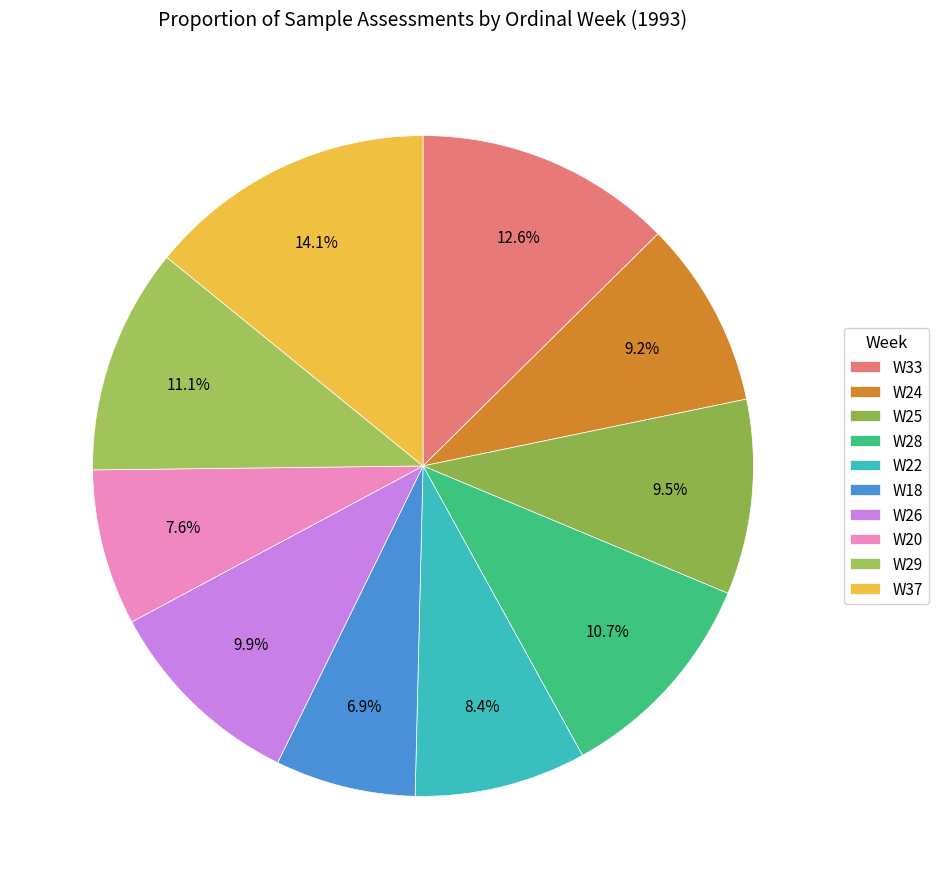

To the nearest percent, what is the difference between the largest and smallest slice percentages?

7%